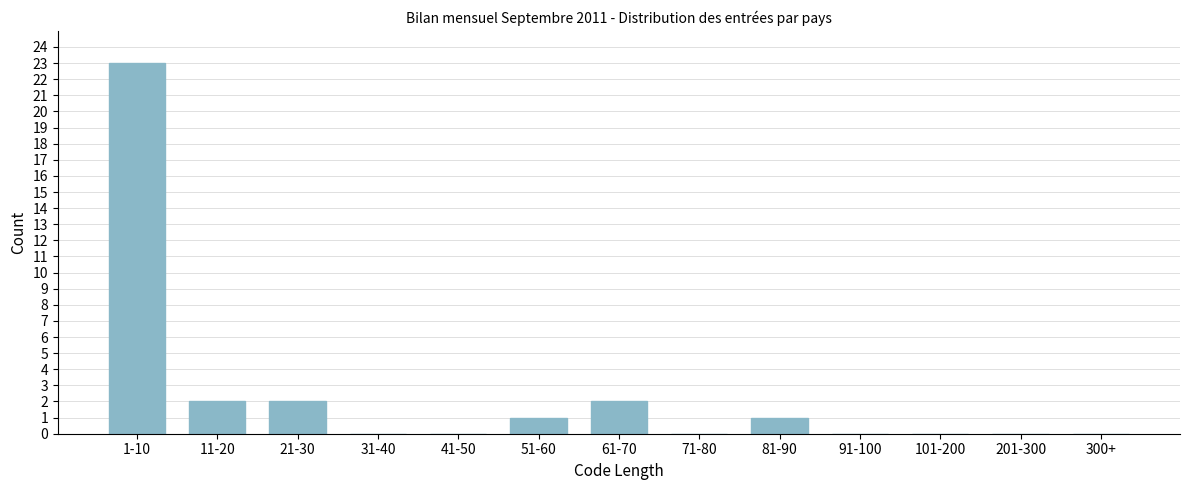

Reading left to right, extract all data points from this chart.

1-10=23	11-20=2	21-30=2	31-40=0	41-50=0	51-60=1	61-70=2	71-80=0	81-90=1	91-100=0	101-200=0	201-300=0	300+=0